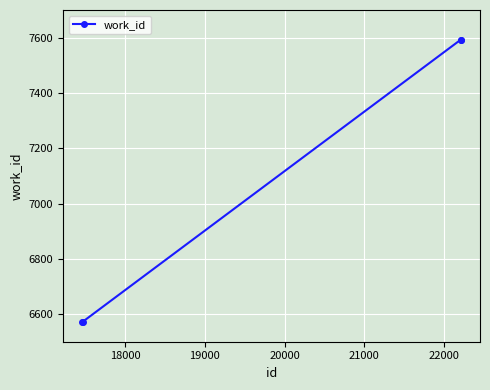

What is the difference between the maximum and minimum values?

1021